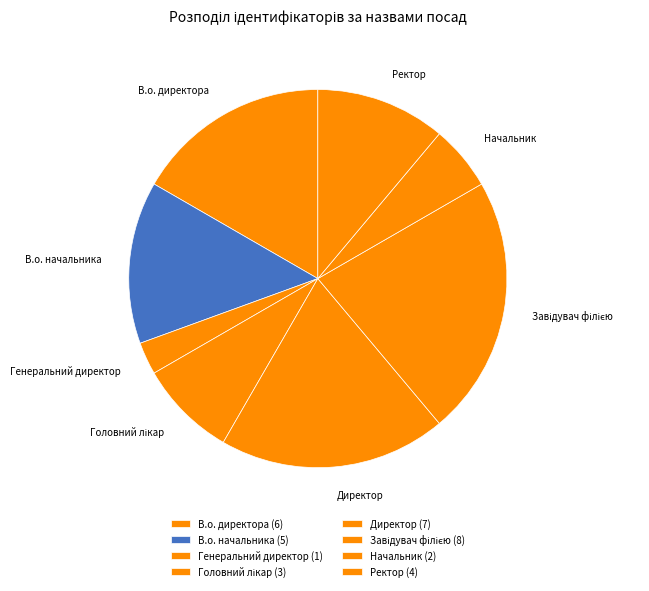

What percentage is NOT represented by Начальник?

94.4%